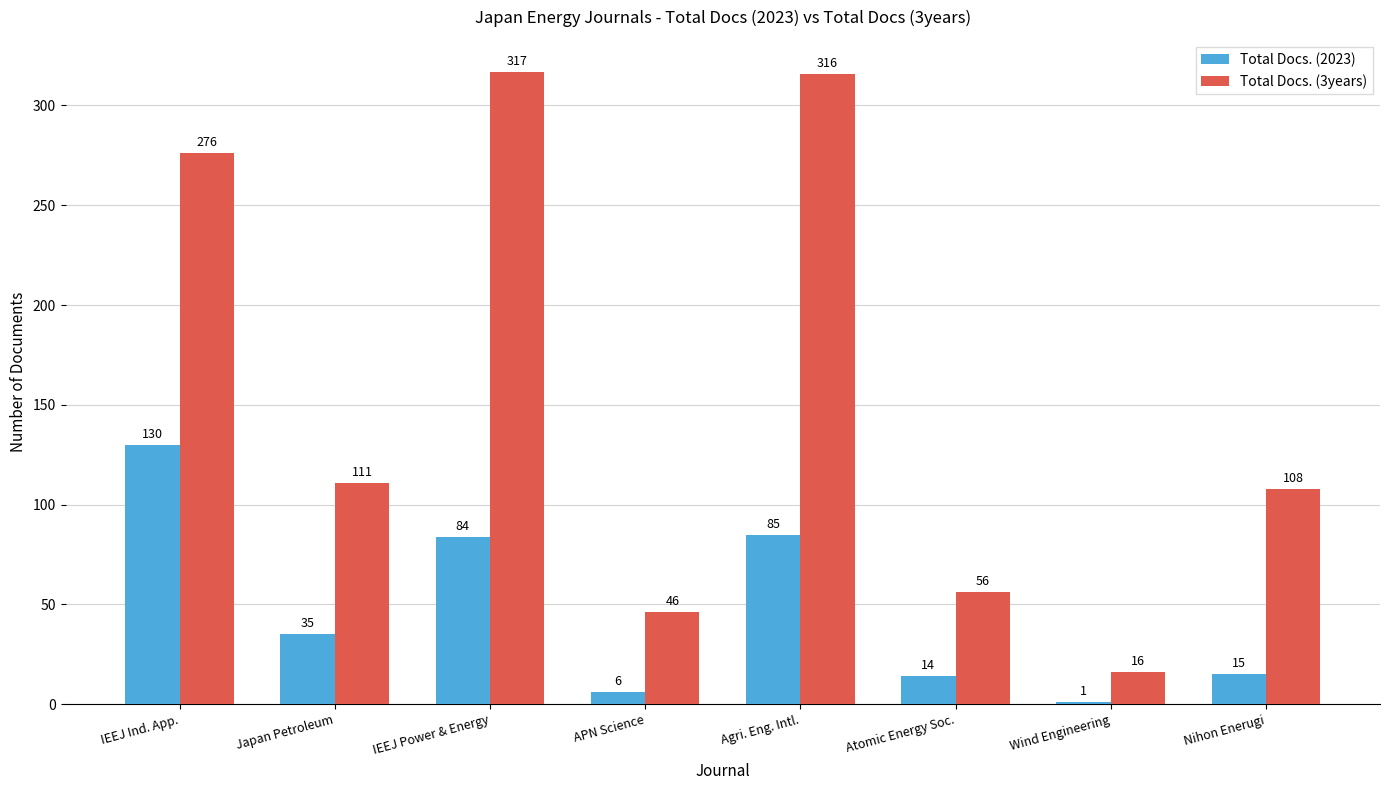

What is the label of the 6th bar from the right?

IEEJ Power & Energy